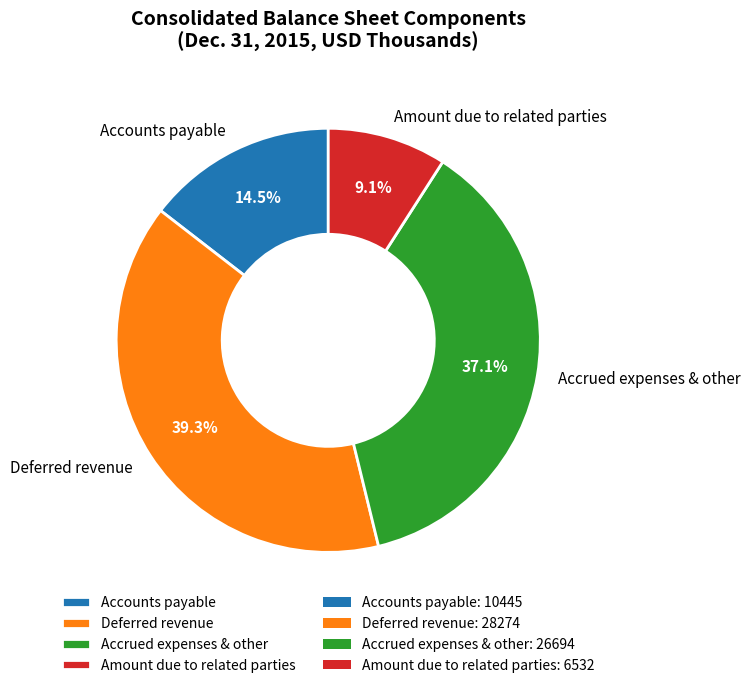

Count the number of slices in the pie.

4